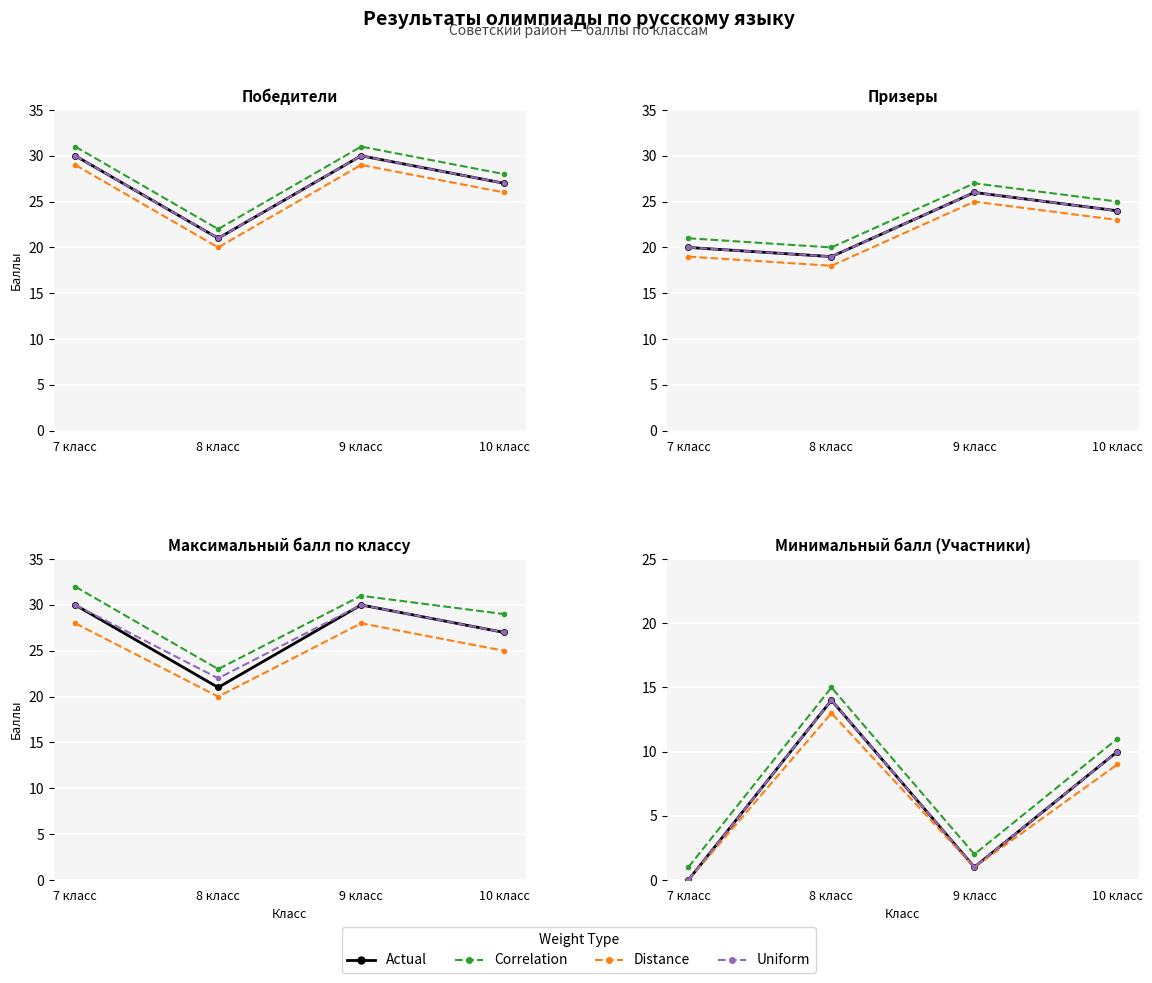

Which series has the largest total across all categories?

Correlation